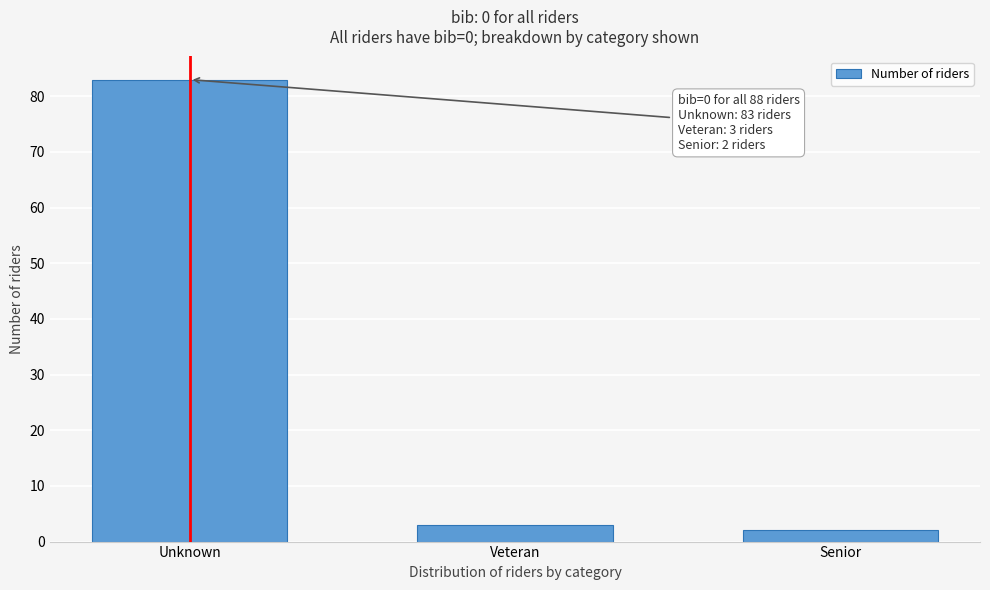

Reading left to right, extract all data points from this chart.

83	3	2